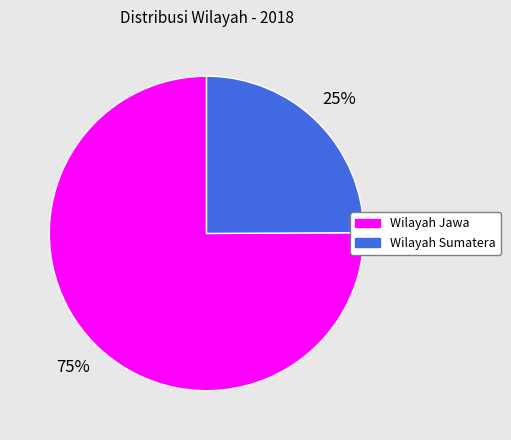

To the nearest percent, what is the average slice percentage?

50%